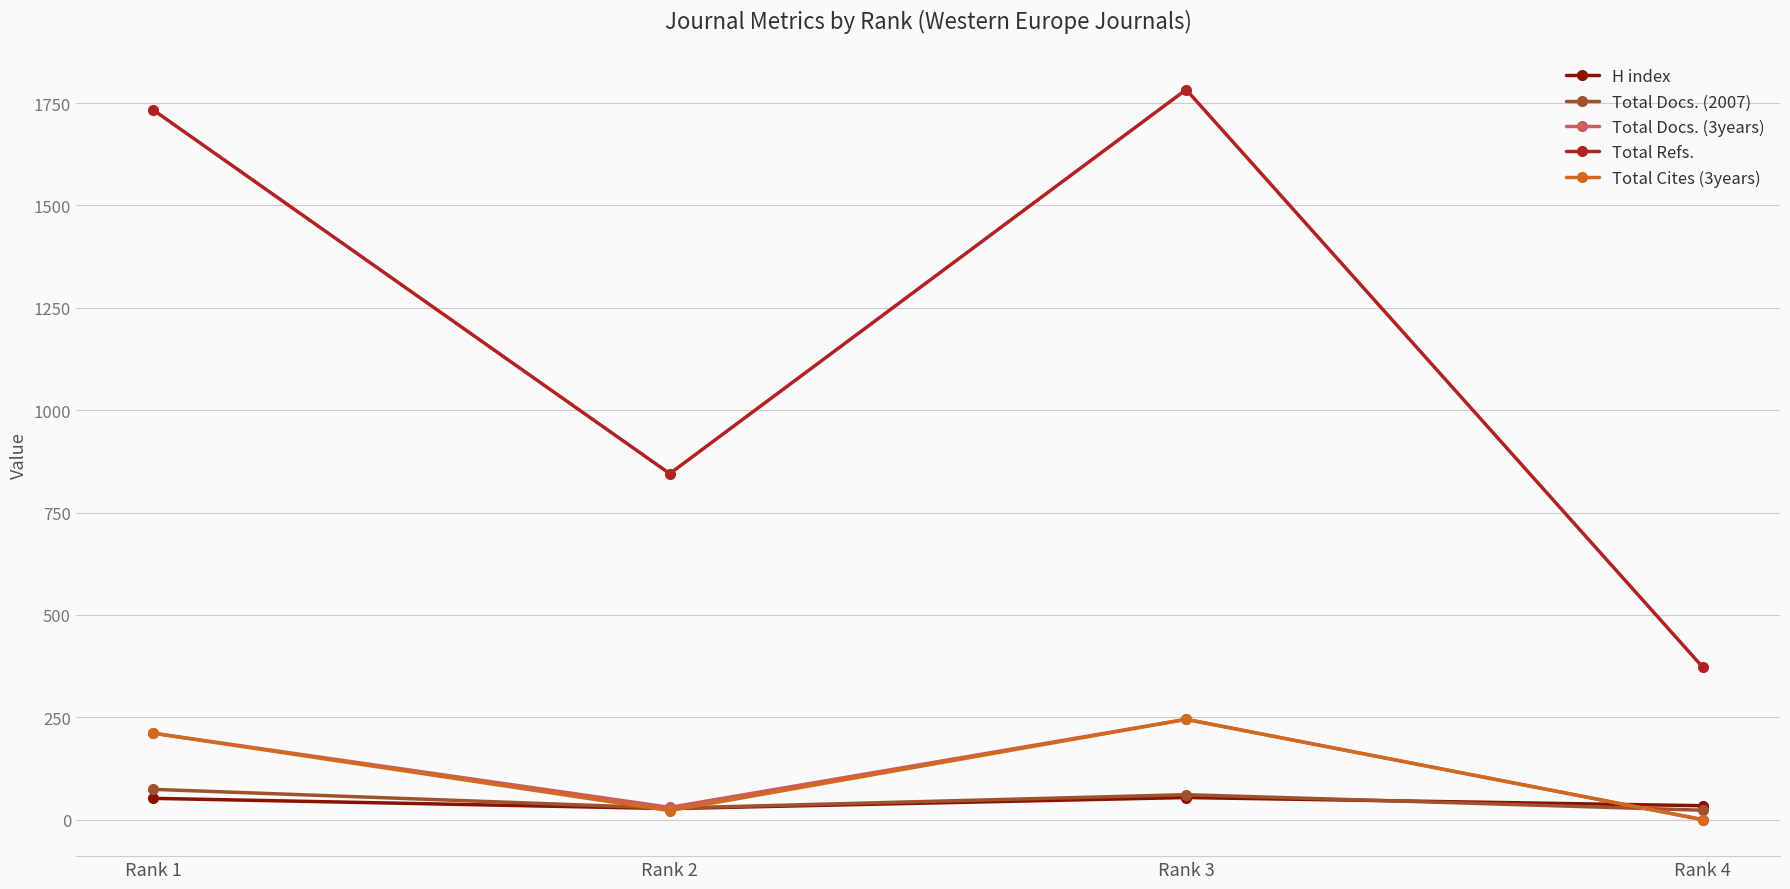

What are all the series names shown in the legend?

H index, Total Docs. (2007), Total Docs. (3years), Total Refs., Total Cites (3years)